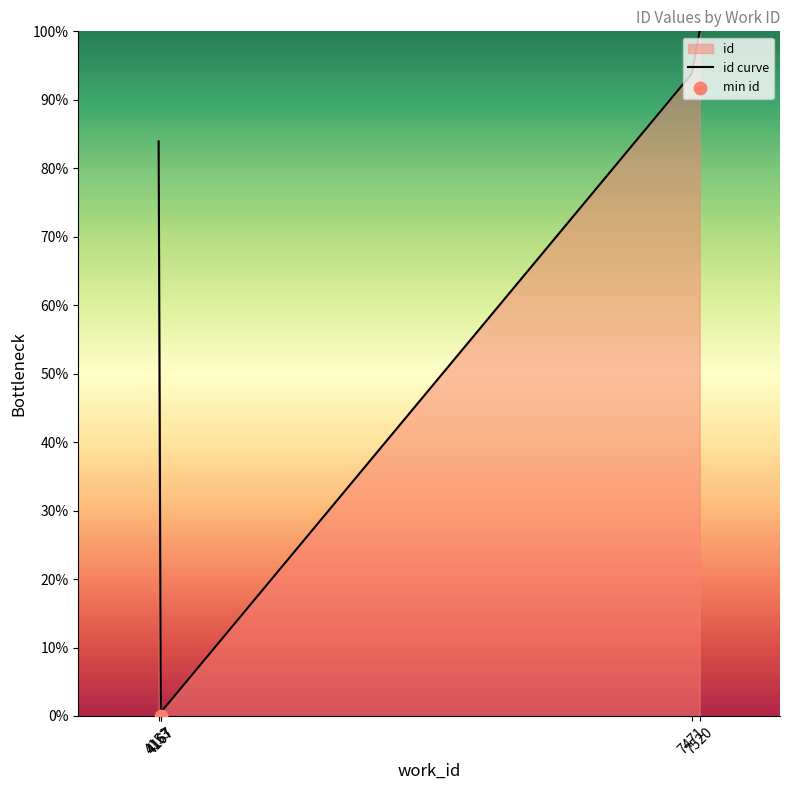

Between 7471 and 4167, which is larger?

7471